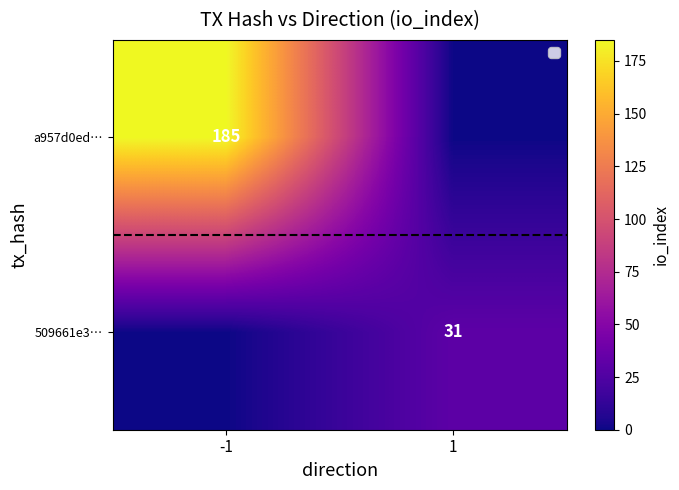

True or false: a957d0ed… has a value of 298 at -1.

False